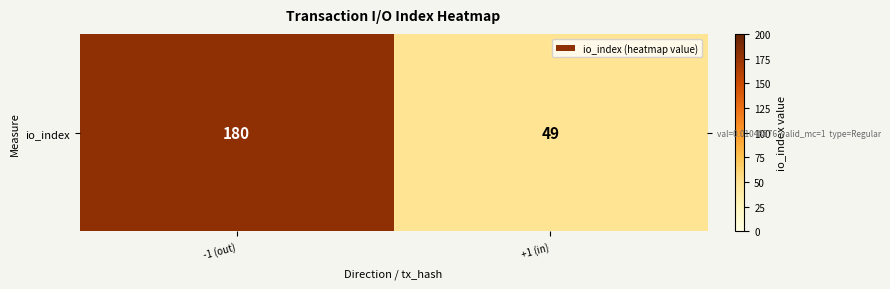

True or false: the data shows 180 at -1 (out).

True